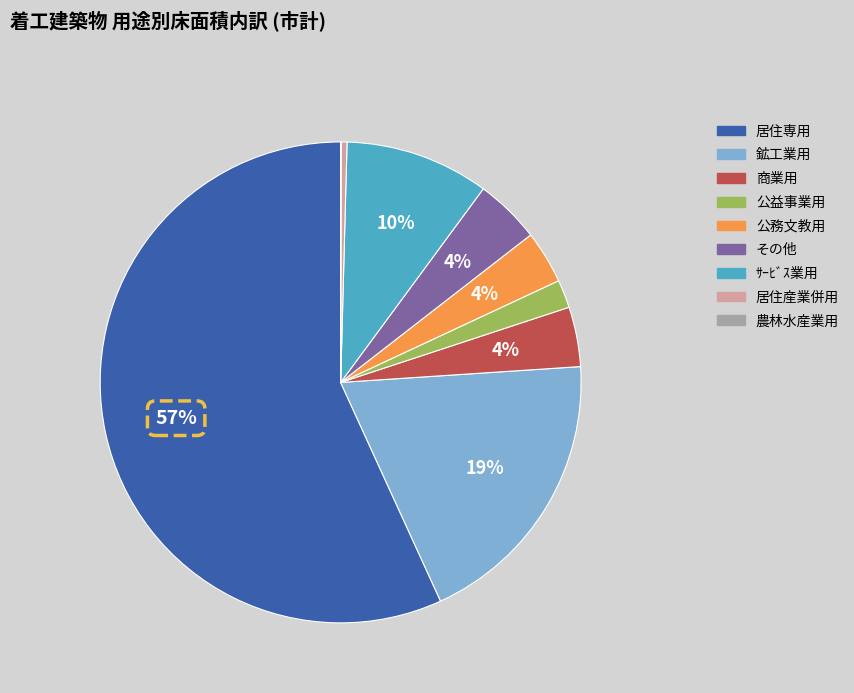

Which category accounts for the majority?

居住専用